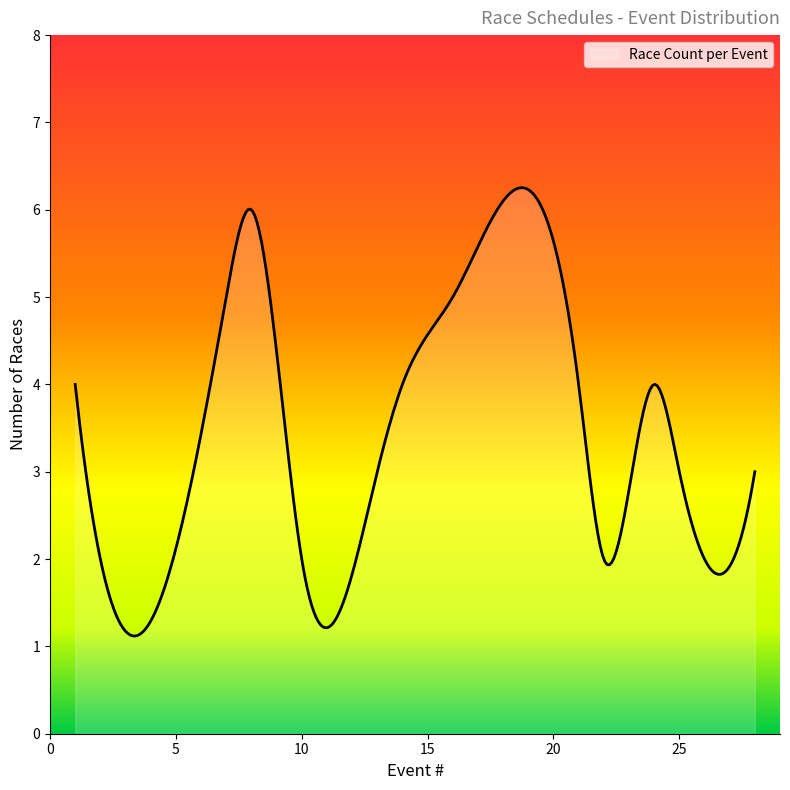

What is the smallest value displayed?

1.1